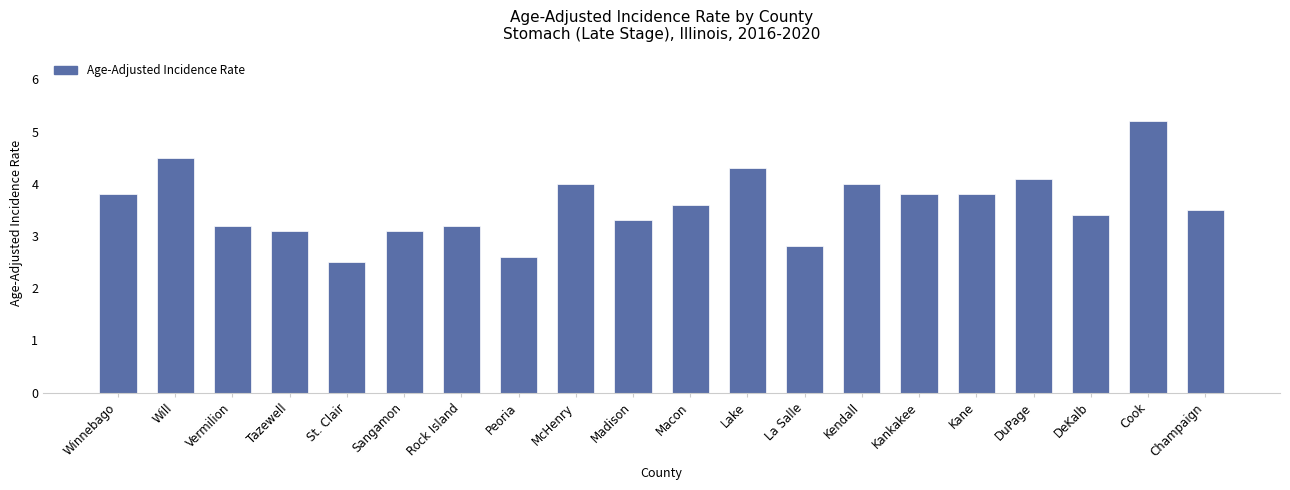

What is the smallest value displayed?

2.5